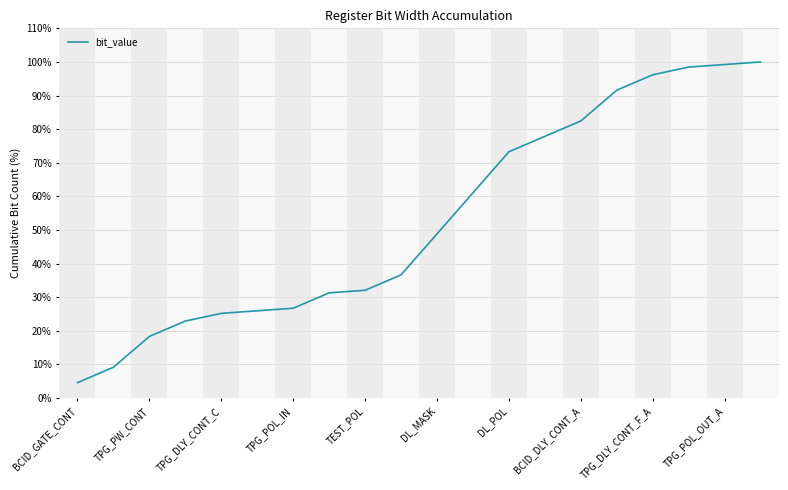

What is the difference between the maximum and minimum values?

95.4